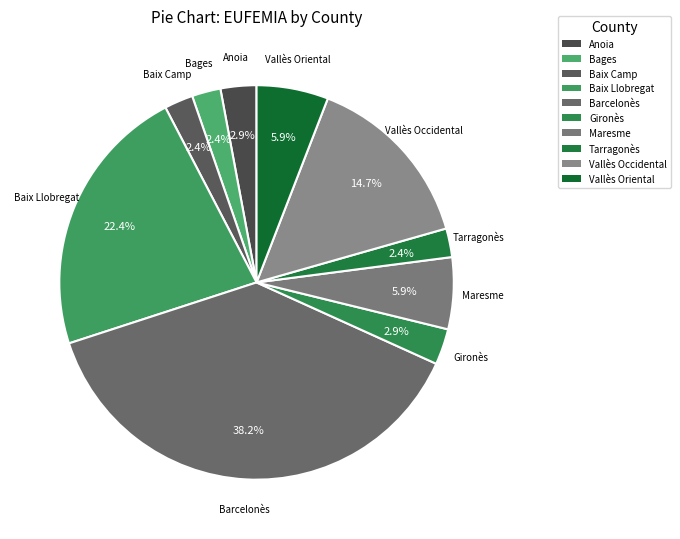

To the nearest percent, what is the combined percentage of Gironès and Tarragonès?

5%